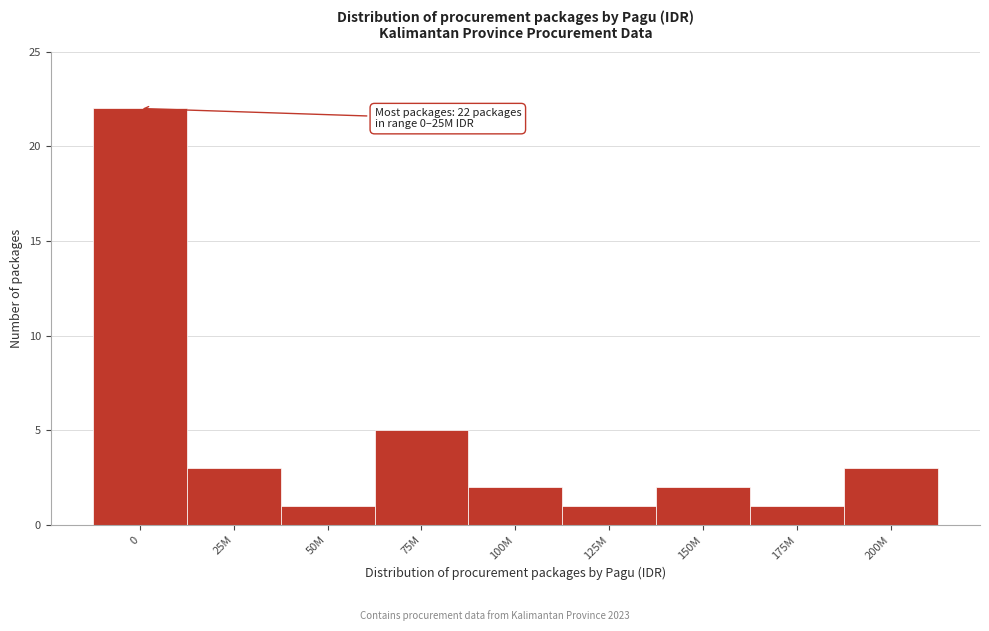

Reading left to right, transcribe all the data shown in this chart.

22	3	1	5	2	1	2	1	3